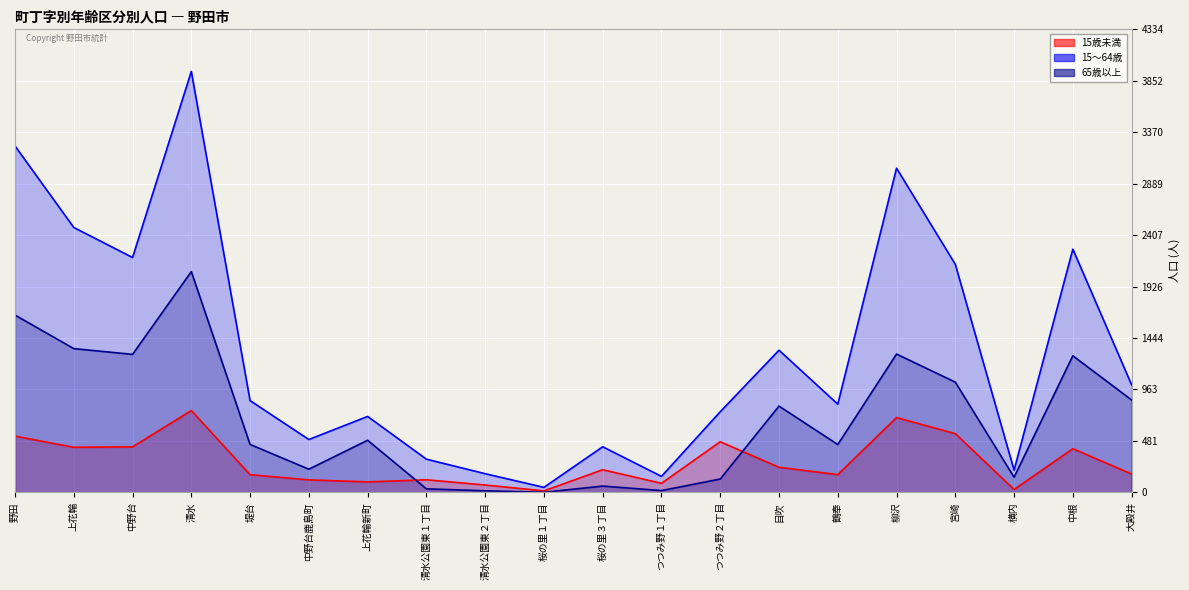

What is the approximate value of 65歳以上 at 中野台?

1291